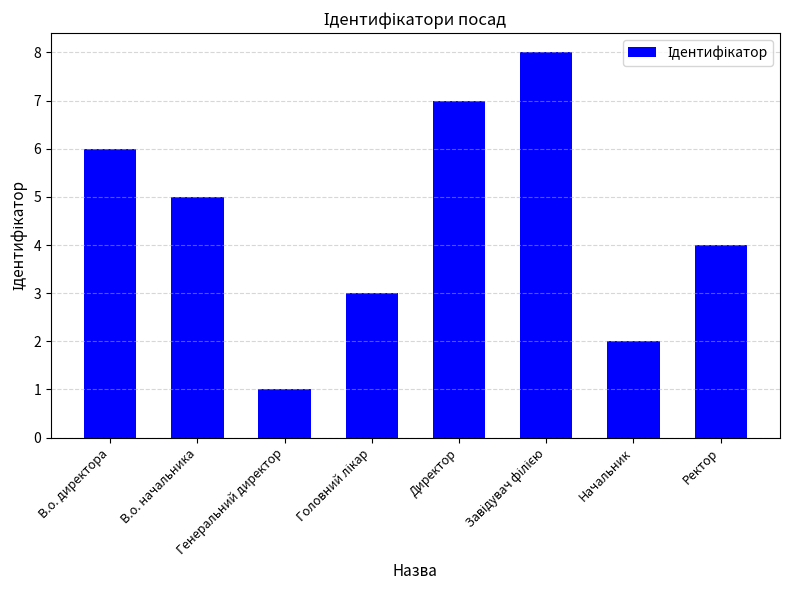

How many values are between 3 and 7?

5